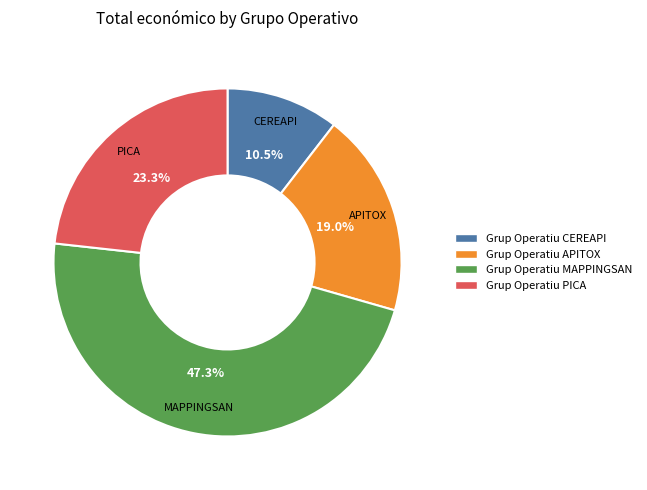

Is there a majority slice in this chart?

No